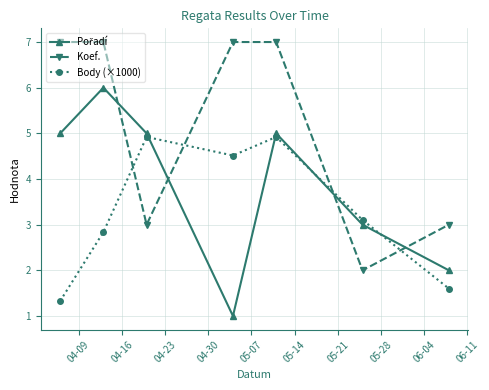

What is the maximum value for Body (×1000)?

4.9